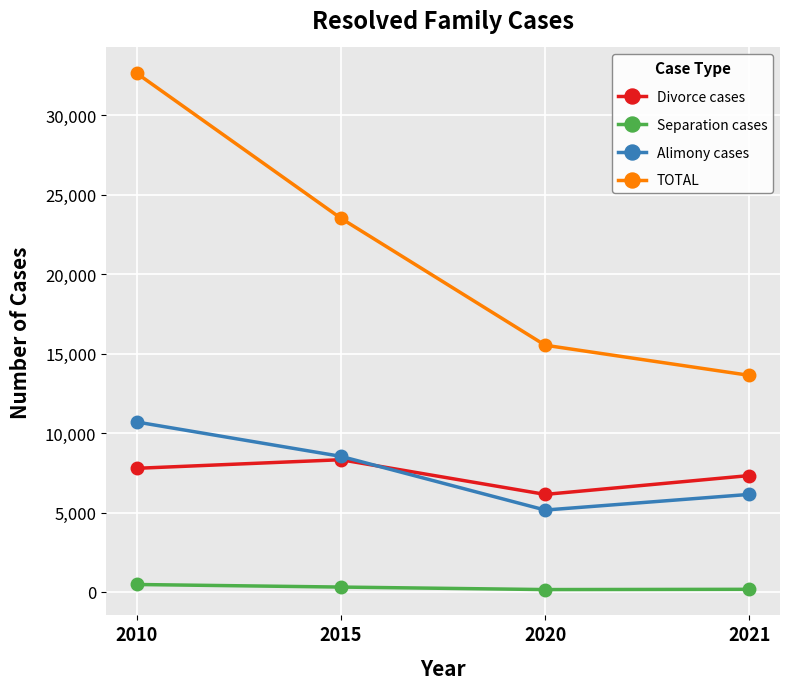

What is the maximum value shown in the chart?

32658